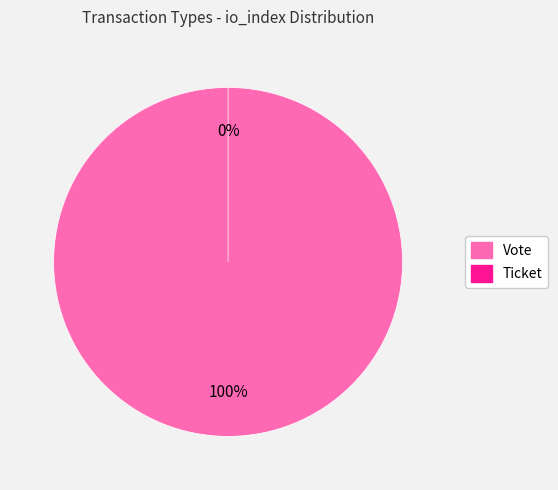

How many slices are in this pie chart?

2